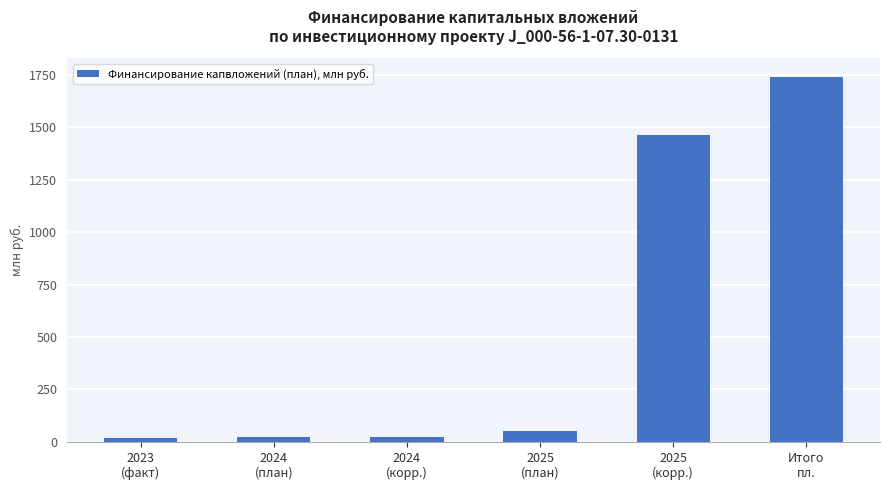

What is the maximum value shown in the chart?

1740.9